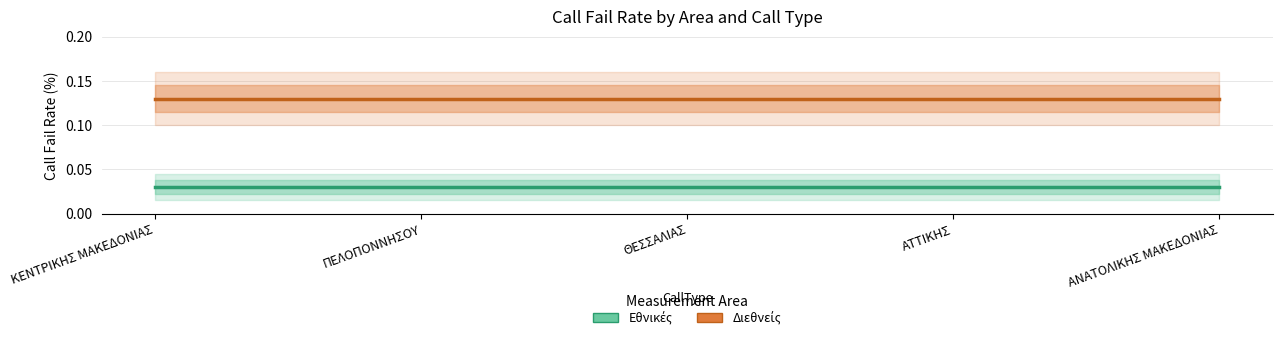

What position from the right is ΘΕΣΣΑΛΙΑΣ?

3